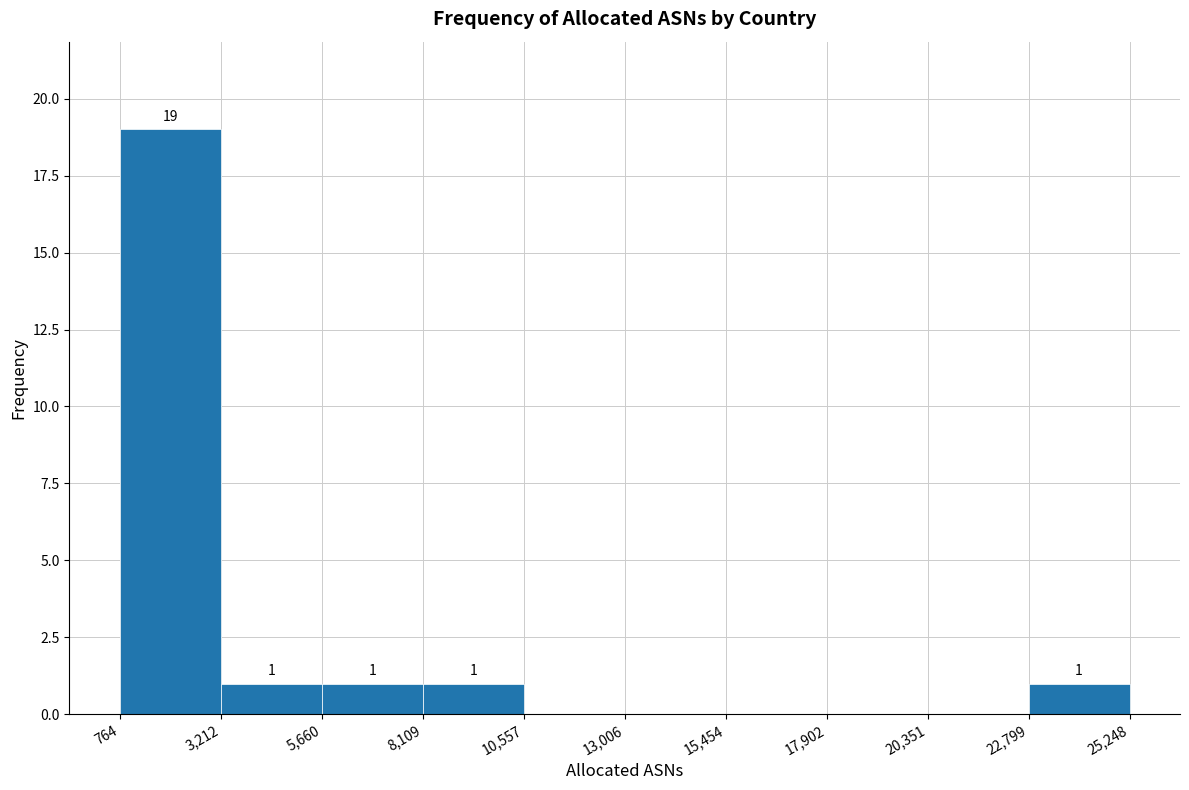

Over which range of the x-axis is the bar tallest?

764 to 3,212